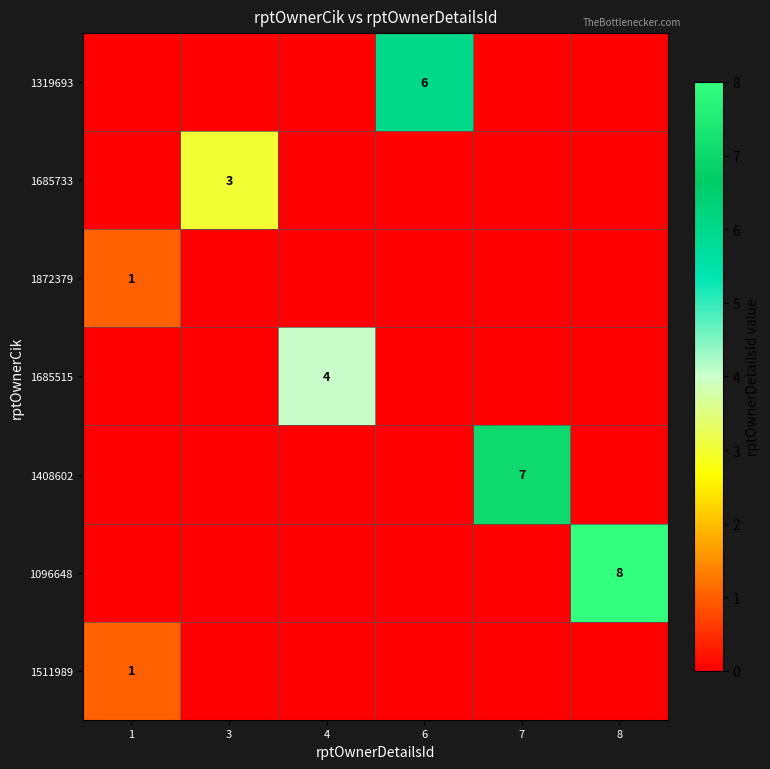

The 1685733 series shows 3 at 3. True or false?

True